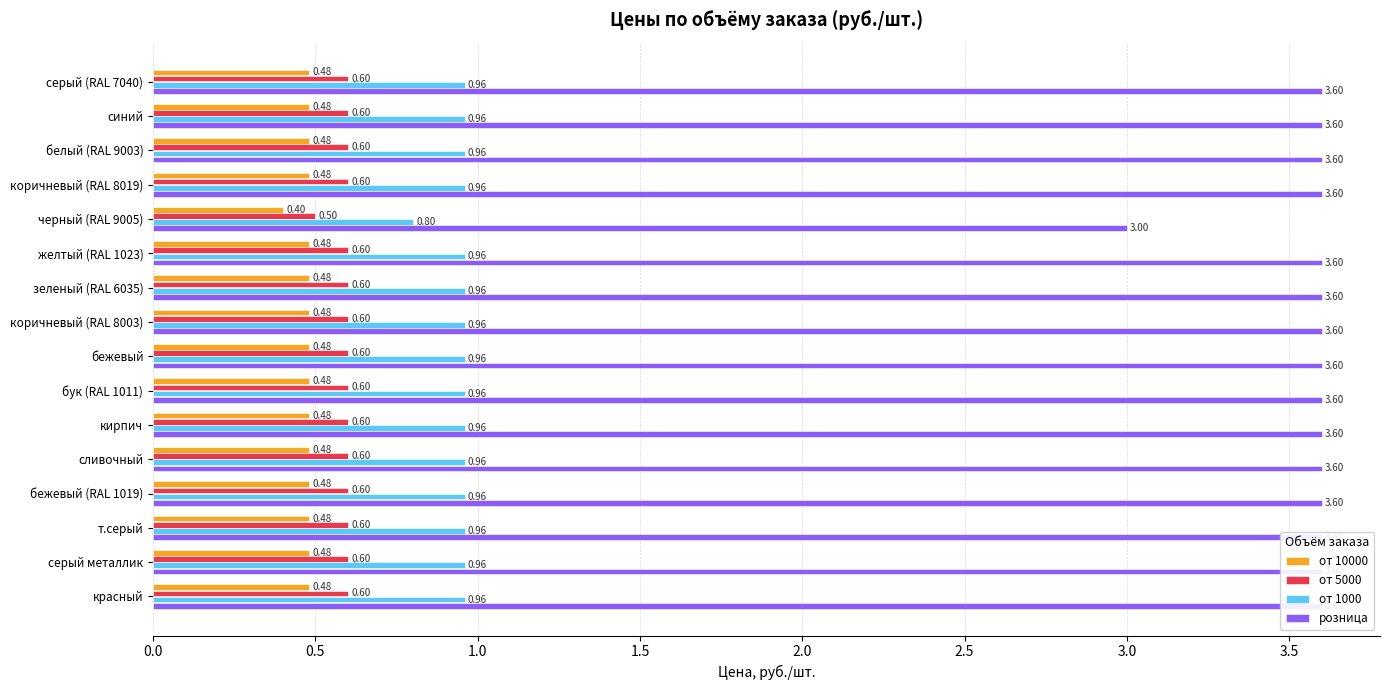

Reading right to left, list all the values displayed in this chart.

от 10000: 0.5	0.5	0.5	0.5	0.5	0.5	0.5	0.5	0.5	0.5	0.5	0.4	0.5	0.5	0.5	0.5
от 5000: 0.6	0.6	0.6	0.6	0.6	0.6	0.6	0.6	0.6	0.6	0.6	0.5	0.6	0.6	0.6	0.6
от 1000: 1.0	1.0	1.0	1.0	1.0	1.0	1.0	1.0	1.0	1.0	1.0	0.8	1.0	1.0	1.0	1.0
розница: 3.6	3.6	3.6	3.6	3.6	3.6	3.6	3.6	3.6	3.6	3.6	3.0	3.6	3.6	3.6	3.6